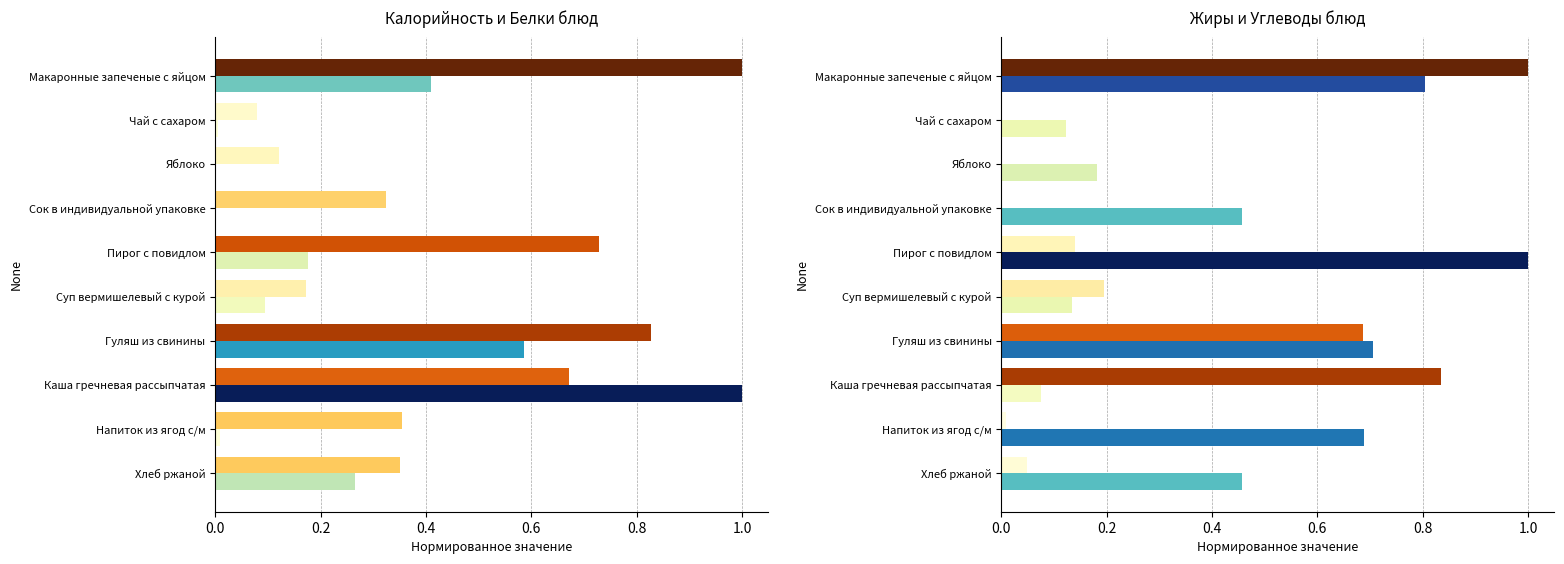

What is the total value across all series at Яблоко?

0.3